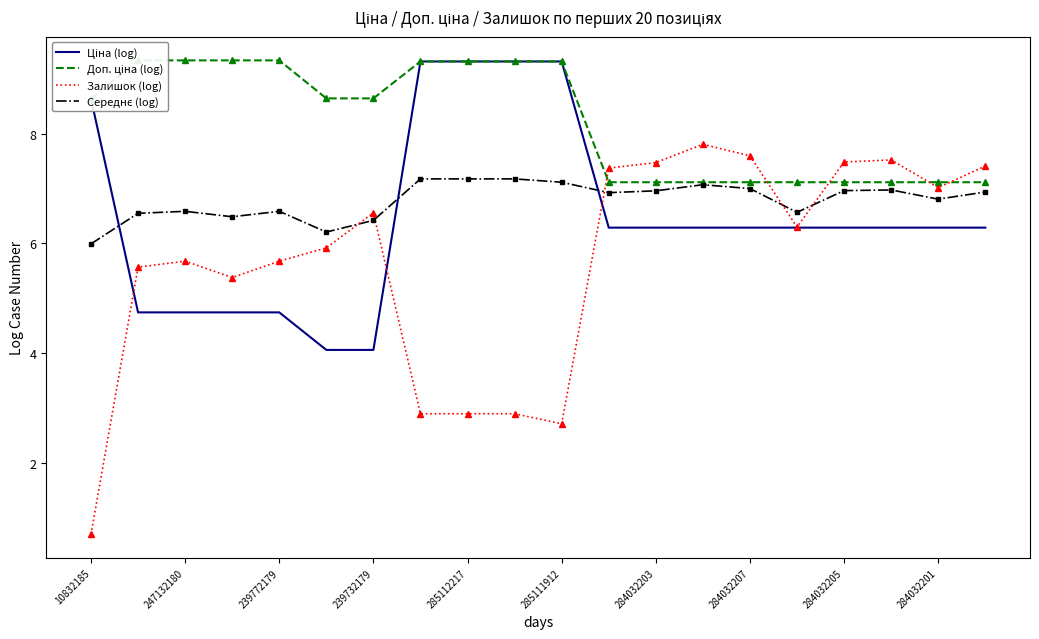

What is the lowest value of the Залишок (log) series?

0.7